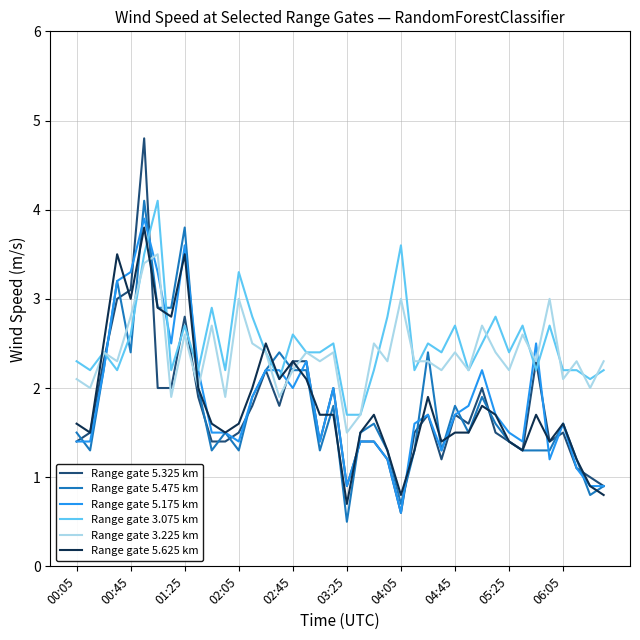

Which series has the widest spread of values?

Range gate 5.325 km